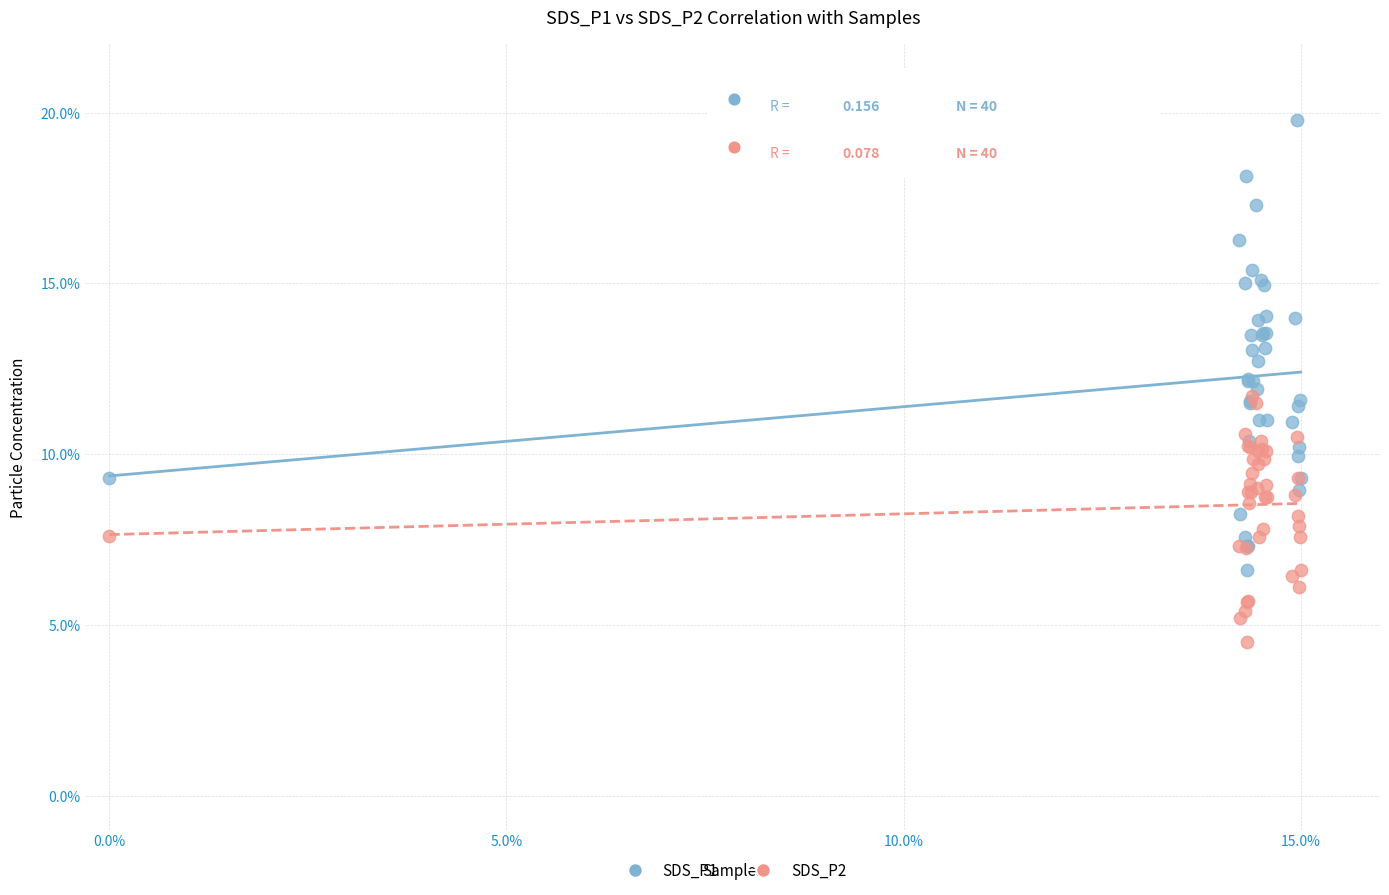

What are all the series names shown in the legend?

SDS_P1, SDS_P2